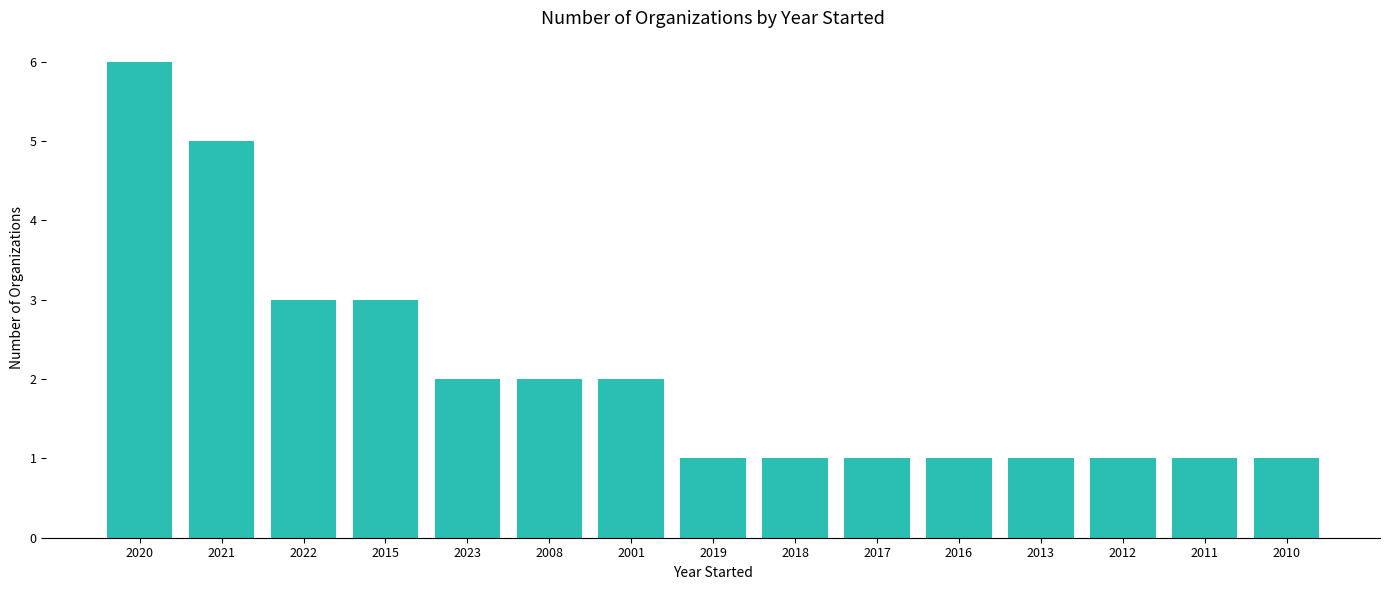

Between 2012 and 2001, which is larger?

2001